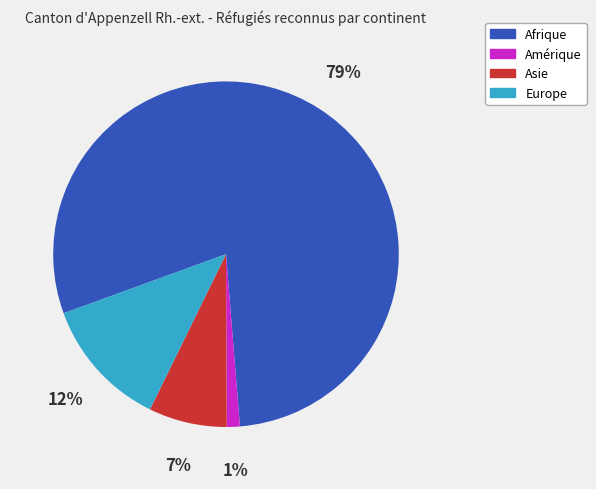

Which category has the biggest portion of the pie?

Afrique